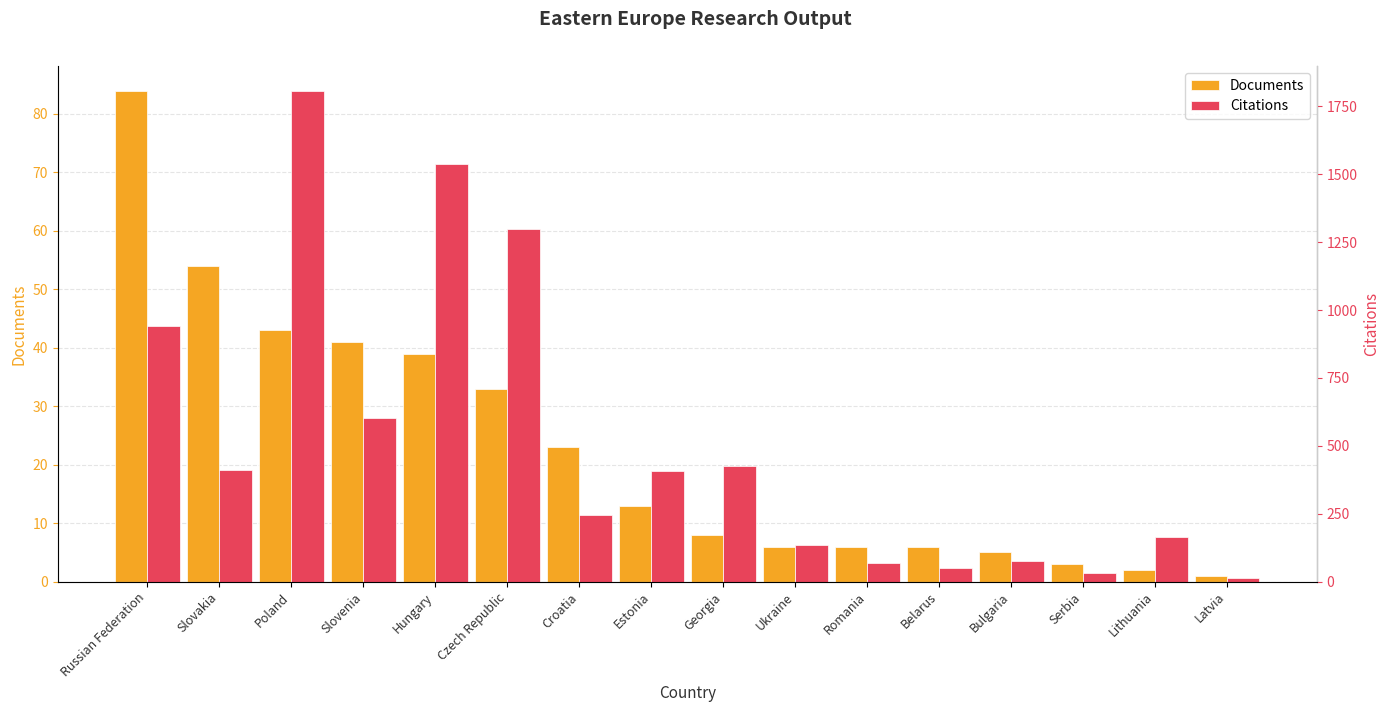

What is the highest value of the Citations series?

1808